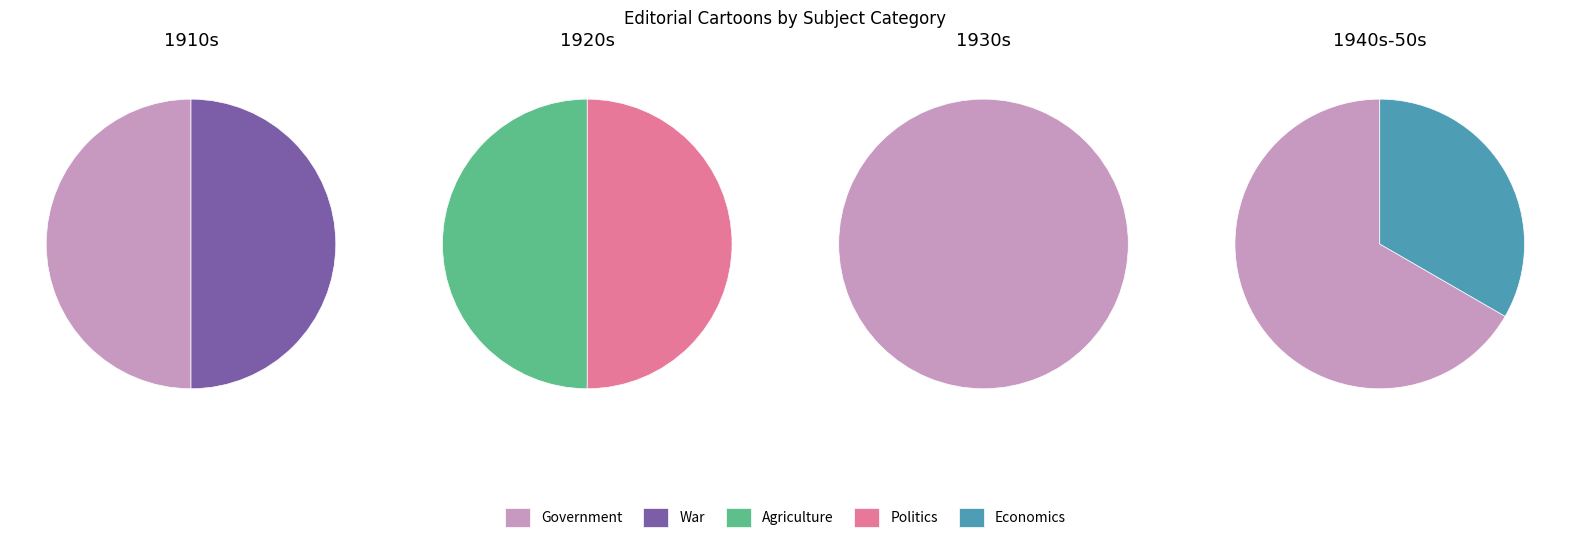

What is the total percentage of Government and Agriculture?

70.0%